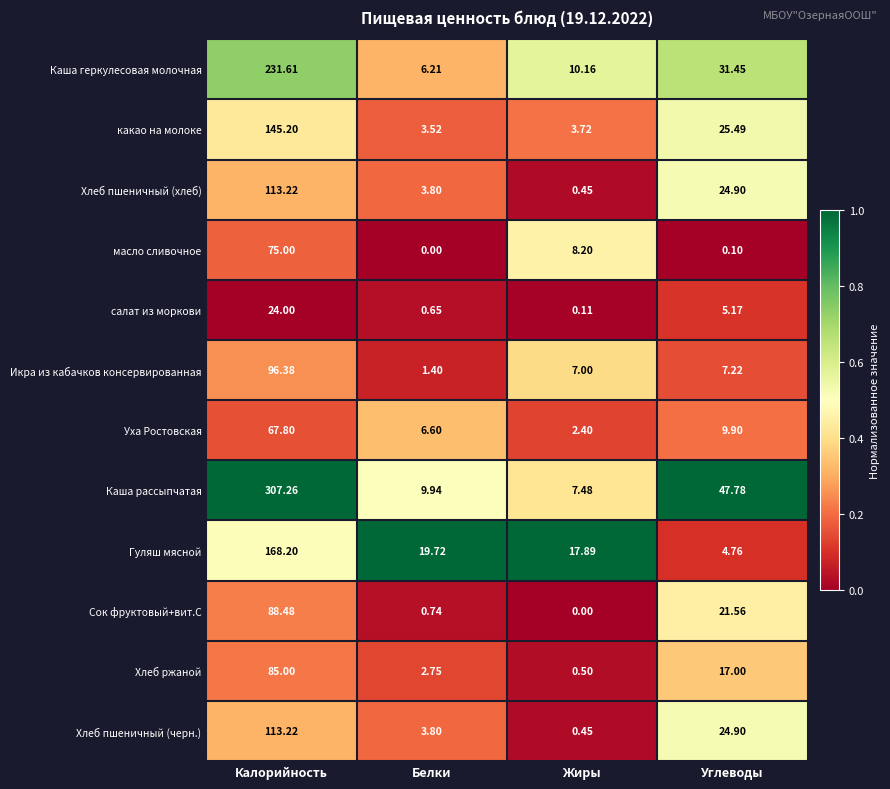

At which label does Каша геркулесовая молочная reach its peak?

Калорийность